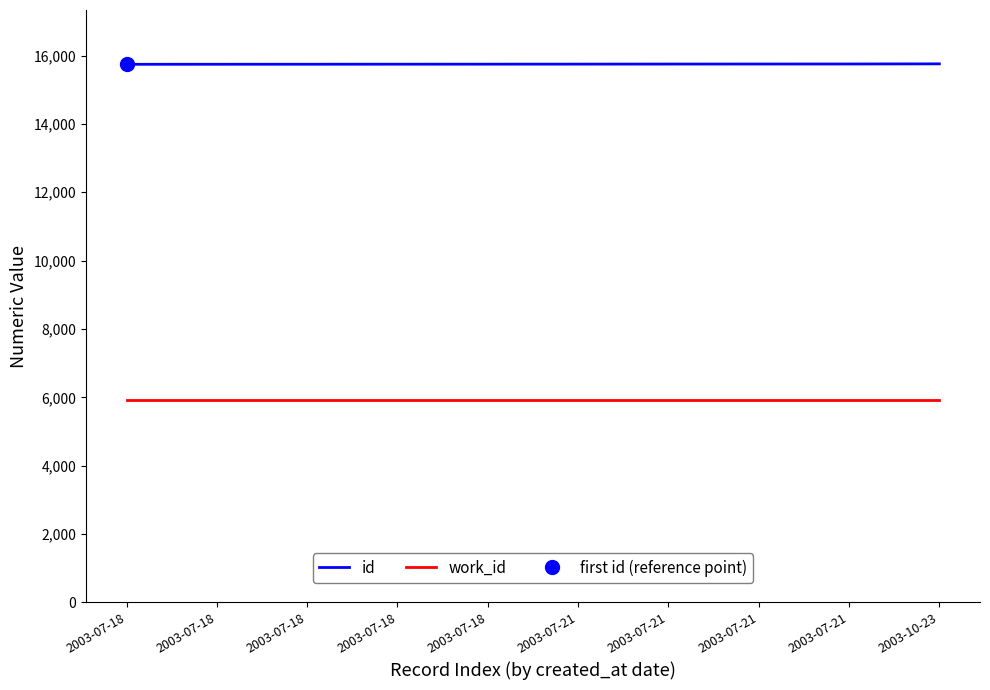

How many lines are shown in the chart?

2